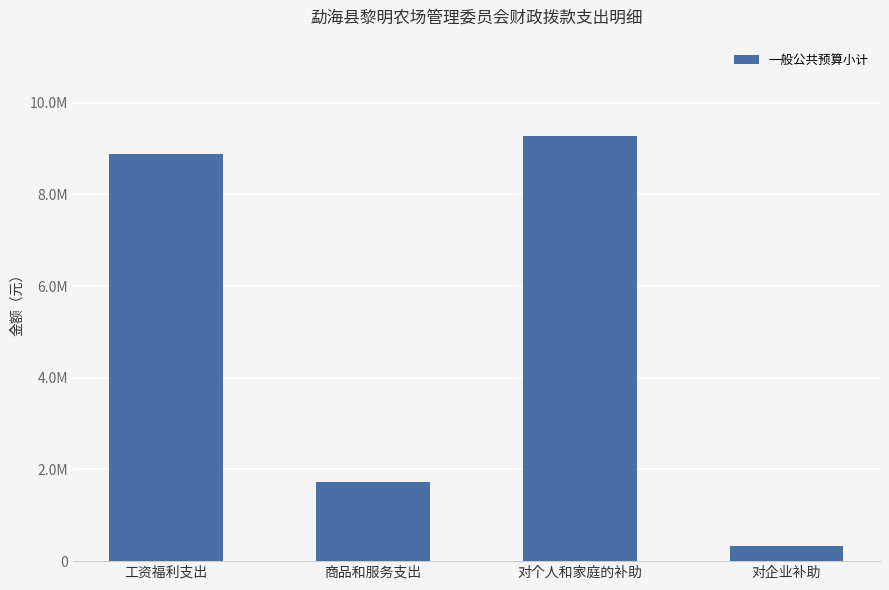

The value at 商品和服务支出 is 2576974.1. True or false?

False